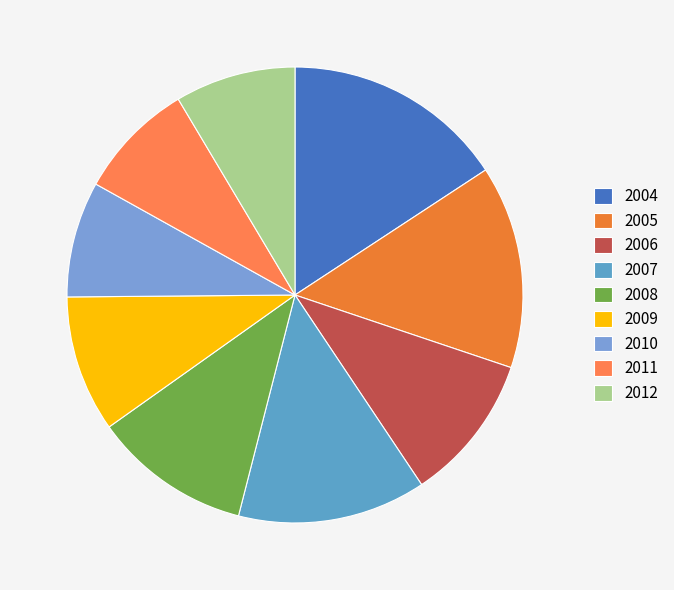

Count the number of slices in the pie.

9